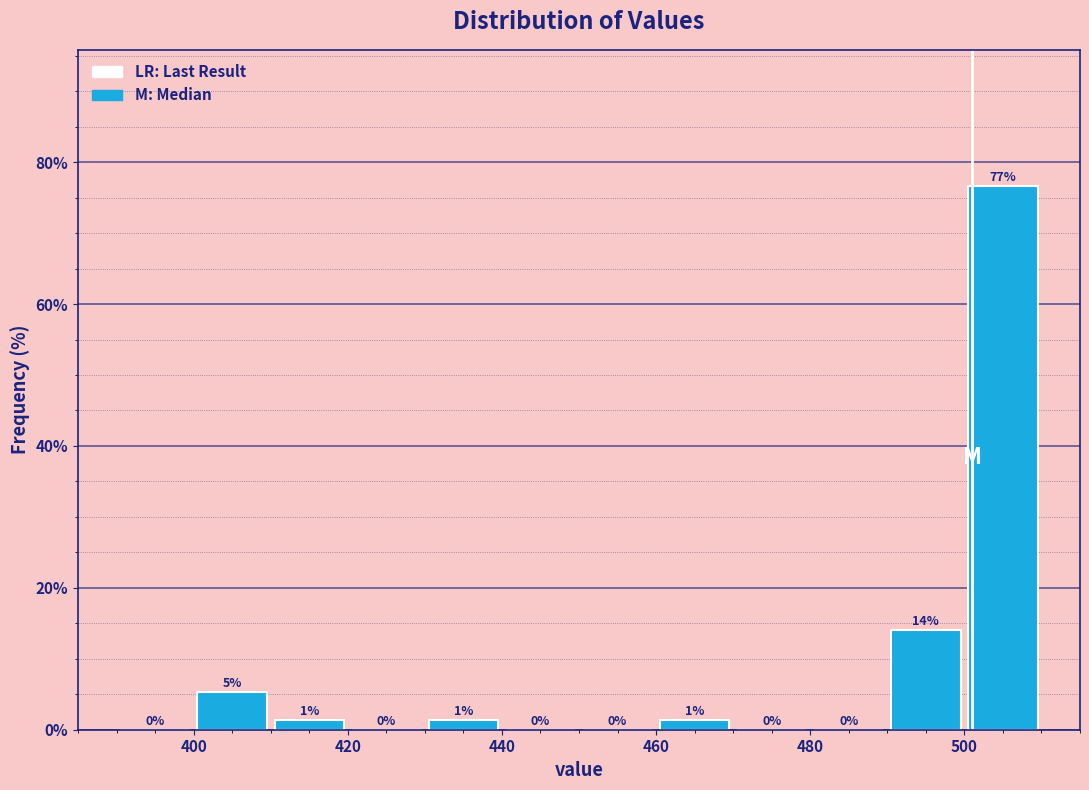

Over which range of the x-axis is the bar tallest?

500 to 510